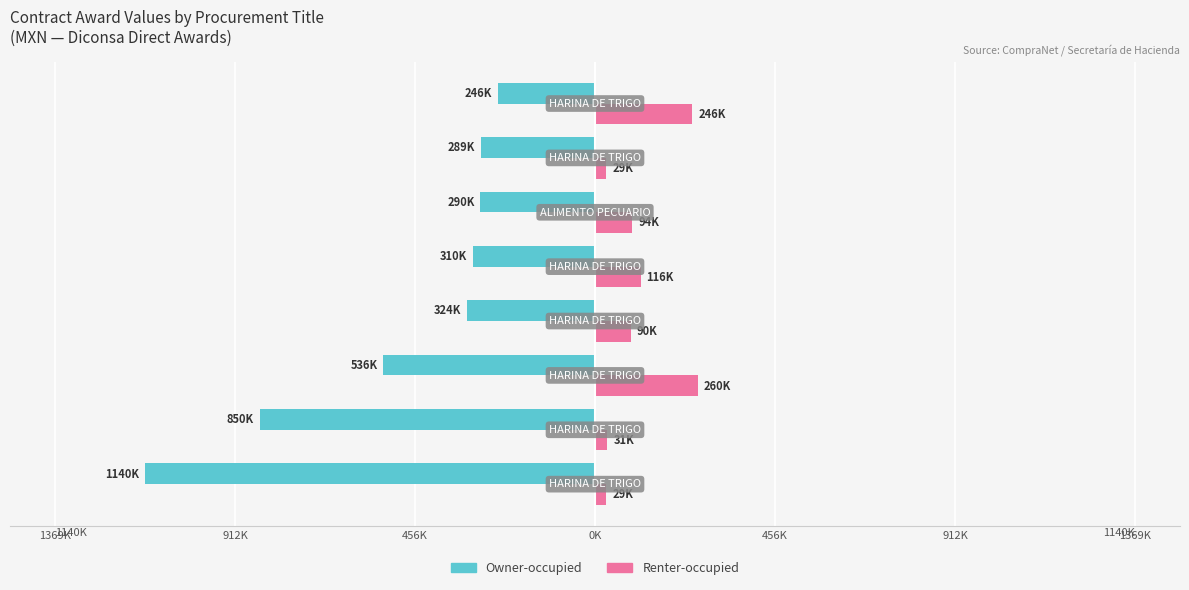

What are all the series names shown in the legend?

Owner-occupied, Renter-occupied